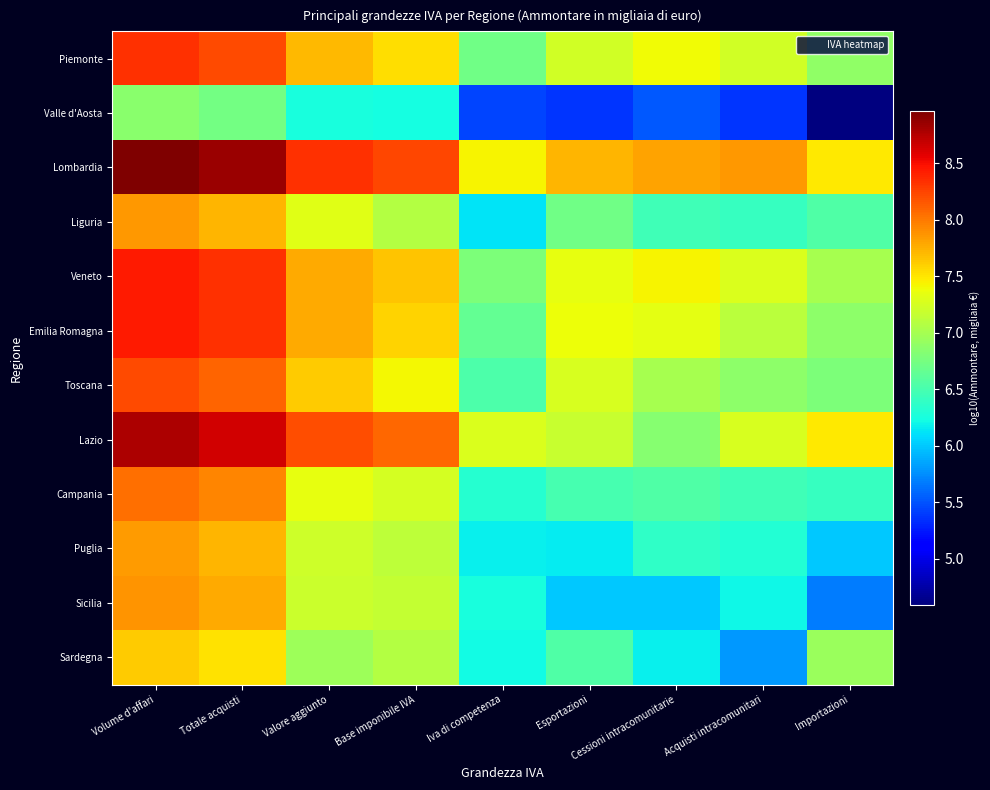

Reading left to right, extract all data points from this chart.

Piemonte: Volume d'affari=8.3	Totale acquisti=8.2	Valore aggiunto=7.7	Base imponibile IVA=7.5	Iva di competenza=6.7	Esportazioni=7.2	Cessioni intracomunitarie=7.4	Acquisti intracomunitari=7.2	Importazioni=6.9
Valle d'Aosta: Volume d'affari=6.9	Totale acquisti=6.7	Valore aggiunto=6.3	Base imponibile IVA=6.2	Iva di competenza=5.4	Esportazioni=5.4	Cessioni intracomunitarie=5.5	Acquisti intracomunitari=5.4	Importazioni=4.6
Lombardia: Volume d'affari=9.0	Totale acquisti=8.8	Valore aggiunto=8.3	Base imponibile IVA=8.2	Iva di competenza=7.4	Esportazioni=7.7	Cessioni intracomunitarie=7.8	Acquisti intracomunitari=7.9	Importazioni=7.5
Liguria: Volume d'affari=7.9	Totale acquisti=7.7	Valore aggiunto=7.3	Base imponibile IVA=7.1	Iva di competenza=6.1	Esportazioni=6.7	Cessioni intracomunitarie=6.5	Acquisti intracomunitari=6.4	Importazioni=6.5
Veneto: Volume d'affari=8.4	Totale acquisti=8.3	Valore aggiunto=7.8	Base imponibile IVA=7.7	Iva di competenza=6.8	Esportazioni=7.3	Cessioni intracomunitarie=7.4	Acquisti intracomunitari=7.3	Importazioni=7.0
Emilia Romagna: Volume d'affari=8.4	Totale acquisti=8.3	Valore aggiunto=7.8	Base imponibile IVA=7.6	Iva di competenza=6.6	Esportazioni=7.4	Cessioni intracomunitarie=7.3	Acquisti intracomunitari=7.1	Importazioni=6.9
Toscana: Volume d'affari=8.2	Totale acquisti=8.1	Valore aggiunto=7.6	Base imponibile IVA=7.4	Iva di competenza=6.5	Esportazioni=7.3	Cessioni intracomunitarie=7.0	Acquisti intracomunitari=6.9	Importazioni=6.8
Lazio: Volume d'affari=8.8	Totale acquisti=8.6	Valore aggiunto=8.2	Base imponibile IVA=8.1	Iva di competenza=7.3	Esportazioni=7.2	Cessioni intracomunitarie=6.8	Acquisti intracomunitari=7.3	Importazioni=7.5
Campania: Volume d'affari=8.0	Totale acquisti=7.9	Valore aggiunto=7.3	Base imponibile IVA=7.3	Iva di competenza=6.3	Esportazioni=6.5	Cessioni intracomunitarie=6.6	Acquisti intracomunitari=6.5	Importazioni=6.4
Puglia: Volume d'affari=7.8	Totale acquisti=7.7	Valore aggiunto=7.2	Base imponibile IVA=7.1	Iva di competenza=6.2	Esportazioni=6.2	Cessioni intracomunitarie=6.4	Acquisti intracomunitari=6.3	Importazioni=6.0
Sicilia: Volume d'affari=7.9	Totale acquisti=7.8	Valore aggiunto=7.2	Base imponibile IVA=7.2	Iva di competenza=6.3	Esportazioni=6.0	Cessioni intracomunitarie=6.0	Acquisti intracomunitari=6.2	Importazioni=5.7
Sardegna: Volume d'affari=7.6	Totale acquisti=7.5	Valore aggiunto=7.0	Base imponibile IVA=7.1	Iva di competenza=6.2	Esportazioni=6.6	Cessioni intracomunitarie=6.2	Acquisti intracomunitari=5.8	Importazioni=6.9